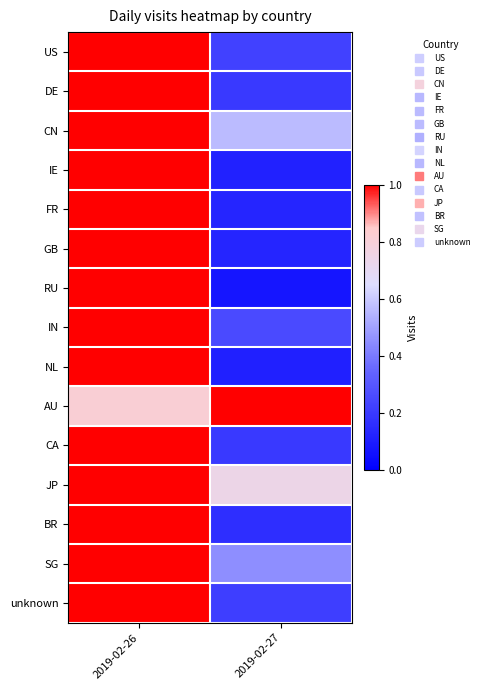

How many categories are shown in the chart?

2